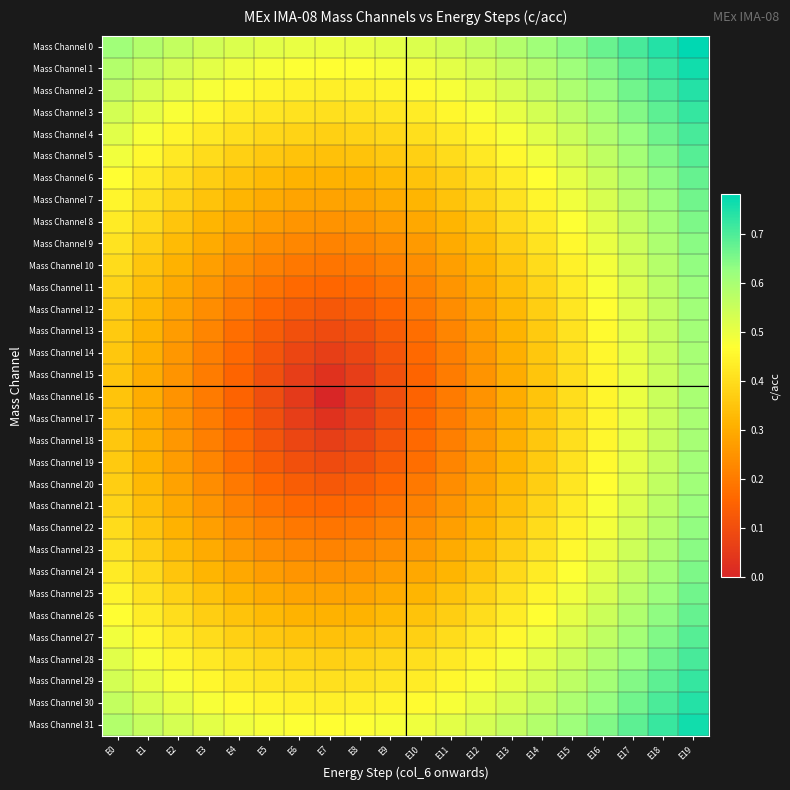

Reading left to right, extract all data points from this chart.

Mass Channel 0: E0=0.6	E1=0.6	E2=0.6	E3=0.5	E4=0.5	E5=0.5	E6=0.5	E7=0.5	E8=0.5	E9=0.5	E10=0.5	E11=0.5	E12=0.6	E13=0.6	E14=0.6	E15=0.6	E16=0.7	E17=0.7	E18=0.7	E19=0.8
Mass Channel 1: E0=0.6	E1=0.6	E2=0.5	E3=0.5	E4=0.5	E5=0.5	E6=0.5	E7=0.5	E8=0.5	E9=0.5	E10=0.5	E11=0.5	E12=0.5	E13=0.6	E14=0.6	E15=0.6	E16=0.6	E17=0.7	E18=0.7	E19=0.8
Mass Channel 2: E0=0.6	E1=0.5	E2=0.5	E3=0.5	E4=0.5	E5=0.4	E6=0.4	E7=0.4	E8=0.4	E9=0.4	E10=0.5	E11=0.5	E12=0.5	E13=0.5	E14=0.6	E15=0.6	E16=0.6	E17=0.7	E18=0.7	E19=0.7
Mass Channel 3: E0=0.5	E1=0.5	E2=0.5	E3=0.5	E4=0.4	E5=0.4	E6=0.4	E7=0.4	E8=0.4	E9=0.4	E10=0.4	E11=0.5	E12=0.5	E13=0.5	E14=0.5	E15=0.6	E16=0.6	E17=0.6	E18=0.7	E19=0.7
Mass Channel 4: E0=0.5	E1=0.5	E2=0.5	E3=0.4	E4=0.4	E5=0.4	E6=0.4	E7=0.4	E8=0.4	E9=0.4	E10=0.4	E11=0.4	E12=0.5	E13=0.5	E14=0.5	E15=0.5	E16=0.6	E17=0.6	E18=0.7	E19=0.7
Mass Channel 5: E0=0.5	E1=0.5	E2=0.4	E3=0.4	E4=0.4	E5=0.4	E6=0.3	E7=0.3	E8=0.3	E9=0.4	E10=0.4	E11=0.4	E12=0.4	E13=0.5	E14=0.5	E15=0.5	E16=0.6	E17=0.6	E18=0.6	E19=0.7
Mass Channel 6: E0=0.5	E1=0.4	E2=0.4	E3=0.4	E4=0.3	E5=0.3	E6=0.3	E7=0.3	E8=0.3	E9=0.3	E10=0.3	E11=0.4	E12=0.4	E13=0.4	E14=0.5	E15=0.5	E16=0.5	E17=0.6	E18=0.6	E19=0.7
Mass Channel 7: E0=0.4	E1=0.4	E2=0.4	E3=0.3	E4=0.3	E5=0.3	E6=0.3	E7=0.3	E8=0.3	E9=0.3	E10=0.3	E11=0.3	E12=0.4	E13=0.4	E14=0.4	E15=0.5	E16=0.5	E17=0.6	E18=0.6	E19=0.7
Mass Channel 8: E0=0.4	E1=0.4	E2=0.4	E3=0.3	E4=0.3	E5=0.3	E6=0.3	E7=0.2	E8=0.3	E9=0.3	E10=0.3	E11=0.3	E12=0.4	E13=0.4	E14=0.4	E15=0.5	E16=0.5	E17=0.6	E18=0.6	E19=0.7
Mass Channel 9: E0=0.4	E1=0.4	E2=0.3	E3=0.3	E4=0.3	E5=0.2	E6=0.2	E7=0.2	E8=0.2	E9=0.2	E10=0.3	E11=0.3	E12=0.3	E13=0.4	E14=0.4	E15=0.5	E16=0.5	E17=0.5	E18=0.6	E19=0.6
Mass Channel 10: E0=0.4	E1=0.4	E2=0.3	E3=0.3	E4=0.2	E5=0.2	E6=0.2	E7=0.2	E8=0.2	E9=0.2	E10=0.2	E11=0.3	E12=0.3	E13=0.4	E14=0.4	E15=0.4	E16=0.5	E17=0.5	E18=0.6	E19=0.6
Mass Channel 11: E0=0.4	E1=0.3	E2=0.3	E3=0.3	E4=0.2	E5=0.2	E6=0.2	E7=0.2	E8=0.2	E9=0.2	E10=0.2	E11=0.3	E12=0.3	E13=0.3	E14=0.4	E15=0.4	E16=0.5	E17=0.5	E18=0.6	E19=0.6
Mass Channel 12: E0=0.4	E1=0.3	E2=0.3	E3=0.2	E4=0.2	E5=0.2	E6=0.1	E7=0.1	E8=0.1	E9=0.2	E10=0.2	E11=0.2	E12=0.3	E13=0.3	E14=0.4	E15=0.4	E16=0.5	E17=0.5	E18=0.6	E19=0.6
Mass Channel 13: E0=0.4	E1=0.3	E2=0.3	E3=0.2	E4=0.2	E5=0.1	E6=0.1	E7=0.1	E8=0.1	E9=0.1	E10=0.2	E11=0.2	E12=0.3	E13=0.3	E14=0.4	E15=0.4	E16=0.5	E17=0.5	E18=0.6	E19=0.6
Mass Channel 14: E0=0.4	E1=0.3	E2=0.3	E3=0.2	E4=0.2	E5=0.1	E6=0.1	E7=0.1	E8=0.1	E9=0.1	E10=0.2	E11=0.2	E12=0.3	E13=0.3	E14=0.4	E15=0.4	E16=0.5	E17=0.5	E18=0.6	E19=0.6
Mass Channel 15: E0=0.4	E1=0.3	E2=0.3	E3=0.2	E4=0.2	E5=0.1	E6=0.1	E7=0.0	E8=0.1	E9=0.1	E10=0.2	E11=0.2	E12=0.3	E13=0.3	E14=0.4	E15=0.4	E16=0.5	E17=0.5	E18=0.6	E19=0.6
Mass Channel 16: E0=0.3	E1=0.3	E2=0.2	E3=0.2	E4=0.1	E5=0.1	E6=0.1	E7=0.0	E8=0.1	E9=0.1	E10=0.1	E11=0.2	E12=0.2	E13=0.3	E14=0.3	E15=0.4	E16=0.5	E17=0.5	E18=0.6	E19=0.6
Mass Channel 17: E0=0.4	E1=0.3	E2=0.3	E3=0.2	E4=0.2	E5=0.1	E6=0.1	E7=0.0	E8=0.1	E9=0.1	E10=0.2	E11=0.2	E12=0.3	E13=0.3	E14=0.4	E15=0.4	E16=0.5	E17=0.5	E18=0.6	E19=0.6
Mass Channel 18: E0=0.4	E1=0.3	E2=0.3	E3=0.2	E4=0.2	E5=0.1	E6=0.1	E7=0.1	E8=0.1	E9=0.1	E10=0.2	E11=0.2	E12=0.3	E13=0.3	E14=0.4	E15=0.4	E16=0.5	E17=0.5	E18=0.6	E19=0.6
Mass Channel 19: E0=0.4	E1=0.3	E2=0.3	E3=0.2	E4=0.2	E5=0.1	E6=0.1	E7=0.1	E8=0.1	E9=0.1	E10=0.2	E11=0.2	E12=0.3	E13=0.3	E14=0.4	E15=0.4	E16=0.5	E17=0.5	E18=0.6	E19=0.6
Mass Channel 20: E0=0.4	E1=0.3	E2=0.3	E3=0.2	E4=0.2	E5=0.2	E6=0.1	E7=0.1	E8=0.1	E9=0.2	E10=0.2	E11=0.2	E12=0.3	E13=0.3	E14=0.4	E15=0.4	E16=0.5	E17=0.5	E18=0.6	E19=0.6
Mass Channel 21: E0=0.4	E1=0.3	E2=0.3	E3=0.3	E4=0.2	E5=0.2	E6=0.2	E7=0.2	E8=0.2	E9=0.2	E10=0.2	E11=0.3	E12=0.3	E13=0.3	E14=0.4	E15=0.4	E16=0.5	E17=0.5	E18=0.6	E19=0.6
Mass Channel 22: E0=0.4	E1=0.4	E2=0.3	E3=0.3	E4=0.2	E5=0.2	E6=0.2	E7=0.2	E8=0.2	E9=0.2	E10=0.2	E11=0.3	E12=0.3	E13=0.4	E14=0.4	E15=0.4	E16=0.5	E17=0.5	E18=0.6	E19=0.6
Mass Channel 23: E0=0.4	E1=0.4	E2=0.3	E3=0.3	E4=0.3	E5=0.2	E6=0.2	E7=0.2	E8=0.2	E9=0.2	E10=0.3	E11=0.3	E12=0.3	E13=0.4	E14=0.4	E15=0.5	E16=0.5	E17=0.5	E18=0.6	E19=0.6
Mass Channel 24: E0=0.4	E1=0.4	E2=0.4	E3=0.3	E4=0.3	E5=0.3	E6=0.3	E7=0.2	E8=0.3	E9=0.3	E10=0.3	E11=0.3	E12=0.4	E13=0.4	E14=0.4	E15=0.5	E16=0.5	E17=0.6	E18=0.6	E19=0.7
Mass Channel 25: E0=0.4	E1=0.4	E2=0.4	E3=0.3	E4=0.3	E5=0.3	E6=0.3	E7=0.3	E8=0.3	E9=0.3	E10=0.3	E11=0.3	E12=0.4	E13=0.4	E14=0.4	E15=0.5	E16=0.5	E17=0.6	E18=0.6	E19=0.7
Mass Channel 26: E0=0.5	E1=0.4	E2=0.4	E3=0.4	E4=0.3	E5=0.3	E6=0.3	E7=0.3	E8=0.3	E9=0.3	E10=0.3	E11=0.4	E12=0.4	E13=0.4	E14=0.5	E15=0.5	E16=0.5	E17=0.6	E18=0.6	E19=0.7
Mass Channel 27: E0=0.5	E1=0.5	E2=0.4	E3=0.4	E4=0.4	E5=0.4	E6=0.3	E7=0.3	E8=0.3	E9=0.4	E10=0.4	E11=0.4	E12=0.4	E13=0.5	E14=0.5	E15=0.5	E16=0.6	E17=0.6	E18=0.6	E19=0.7
Mass Channel 28: E0=0.5	E1=0.5	E2=0.5	E3=0.4	E4=0.4	E5=0.4	E6=0.4	E7=0.4	E8=0.4	E9=0.4	E10=0.4	E11=0.4	E12=0.5	E13=0.5	E14=0.5	E15=0.5	E16=0.6	E17=0.6	E18=0.7	E19=0.7
Mass Channel 29: E0=0.5	E1=0.5	E2=0.5	E3=0.5	E4=0.4	E5=0.4	E6=0.4	E7=0.4	E8=0.4	E9=0.4	E10=0.4	E11=0.5	E12=0.5	E13=0.5	E14=0.5	E15=0.6	E16=0.6	E17=0.6	E18=0.7	E19=0.7
Mass Channel 30: E0=0.6	E1=0.5	E2=0.5	E3=0.5	E4=0.5	E5=0.4	E6=0.4	E7=0.4	E8=0.4	E9=0.4	E10=0.5	E11=0.5	E12=0.5	E13=0.5	E14=0.6	E15=0.6	E16=0.6	E17=0.7	E18=0.7	E19=0.7
Mass Channel 31: E0=0.6	E1=0.6	E2=0.5	E3=0.5	E4=0.5	E5=0.5	E6=0.5	E7=0.5	E8=0.5	E9=0.5	E10=0.5	E11=0.5	E12=0.5	E13=0.6	E14=0.6	E15=0.6	E16=0.6	E17=0.7	E18=0.7	E19=0.8